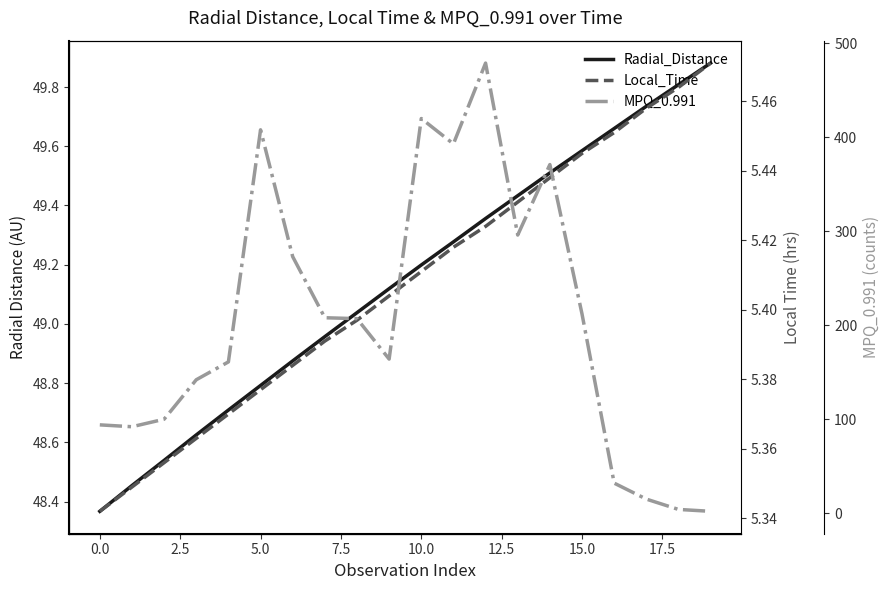

True or false: Radial_Distance has more than 1 points higher than both neighbors.

False